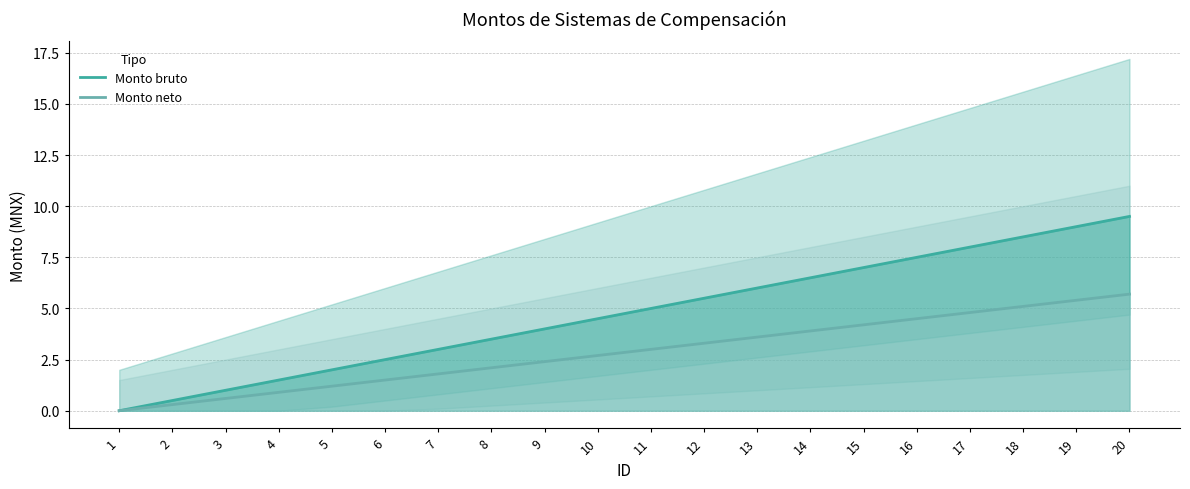

Which series has the largest range (max minus min)?

Monto bruto